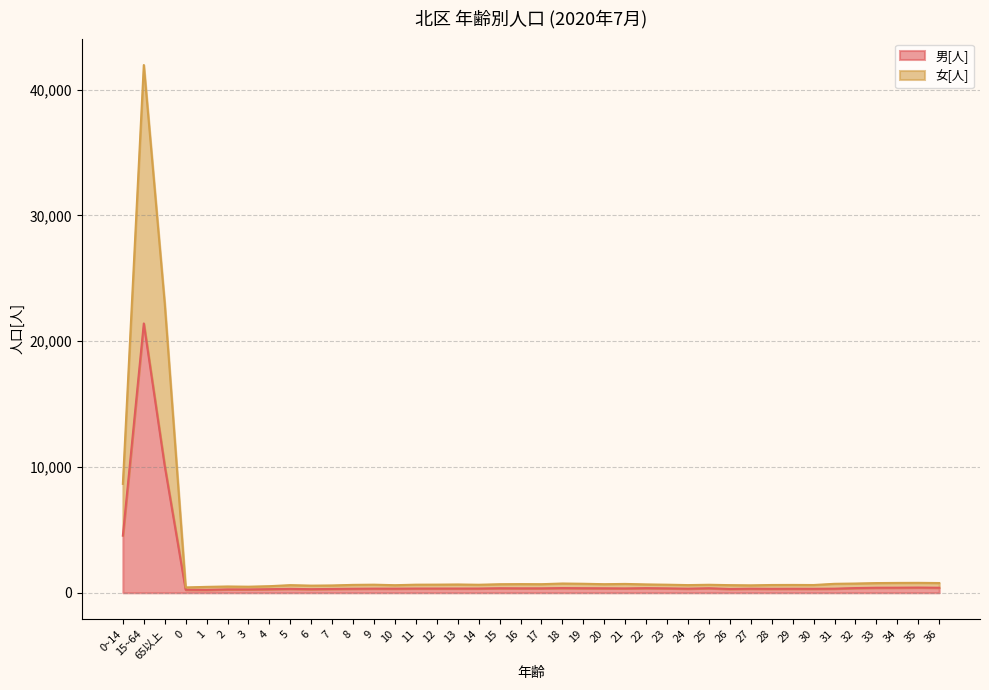

What is the difference between the maximum and minimum values in the 女[人] series?

41518